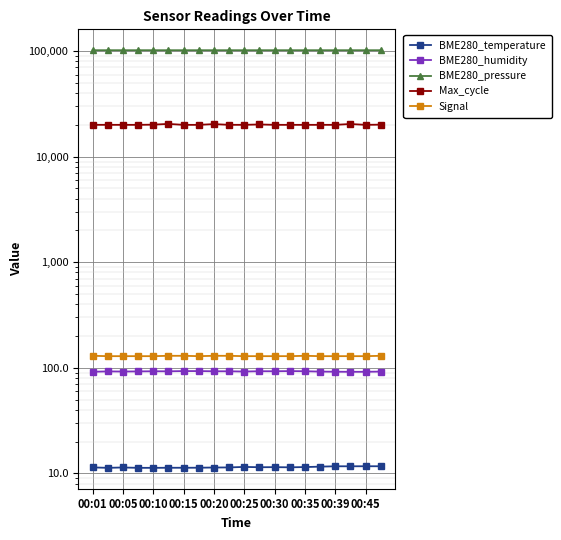

Which series has the largest total across all categories?

BME280_pressure